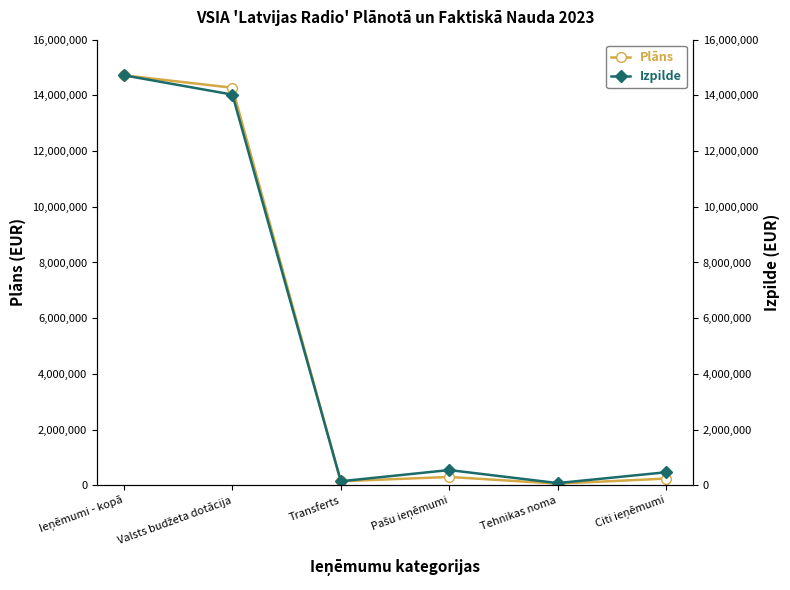

How many times do Izpilde and Plāns cross each other?

1